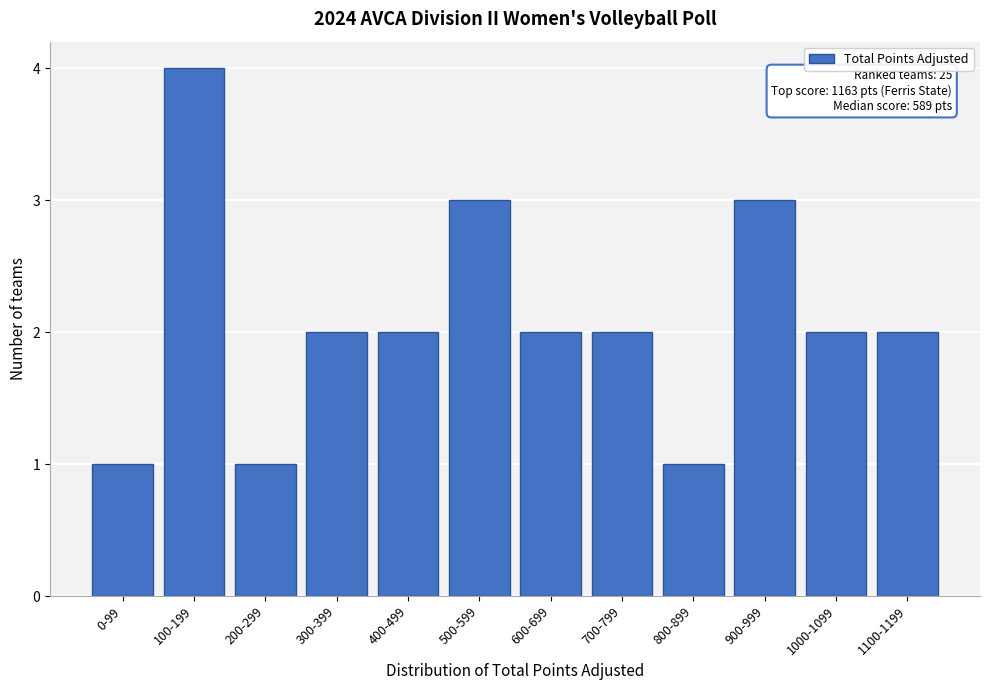

Reading left to right, what are all the values shown in this chart?

0-99=1	100-199=4	200-299=1	300-399=2	400-499=2	500-599=3	600-699=2	700-799=2	800-899=1	900-999=3	1000-1099=2	1100-1199=2